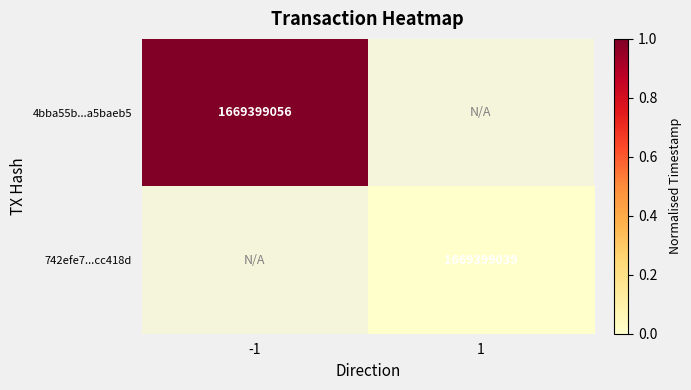

The 4bba55b...a5baeb5 series shows 1.7 at -1. True or false?

False